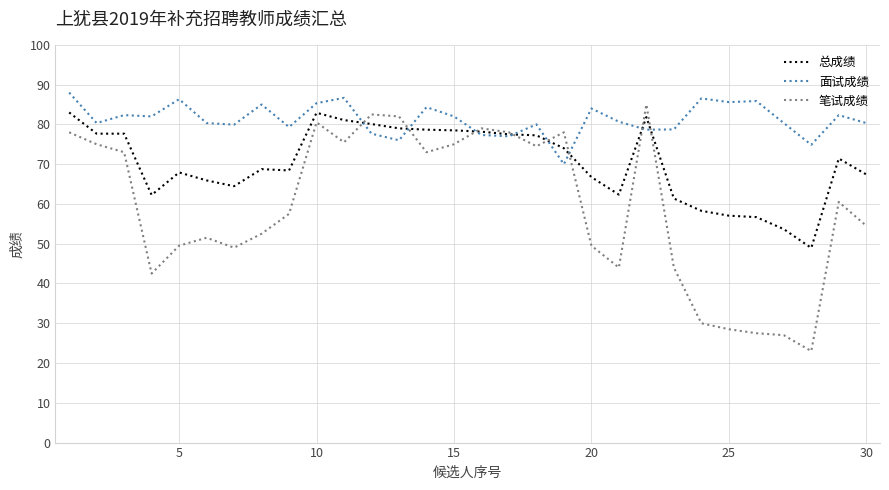

Which series has the largest total across all categories?

面试成绩